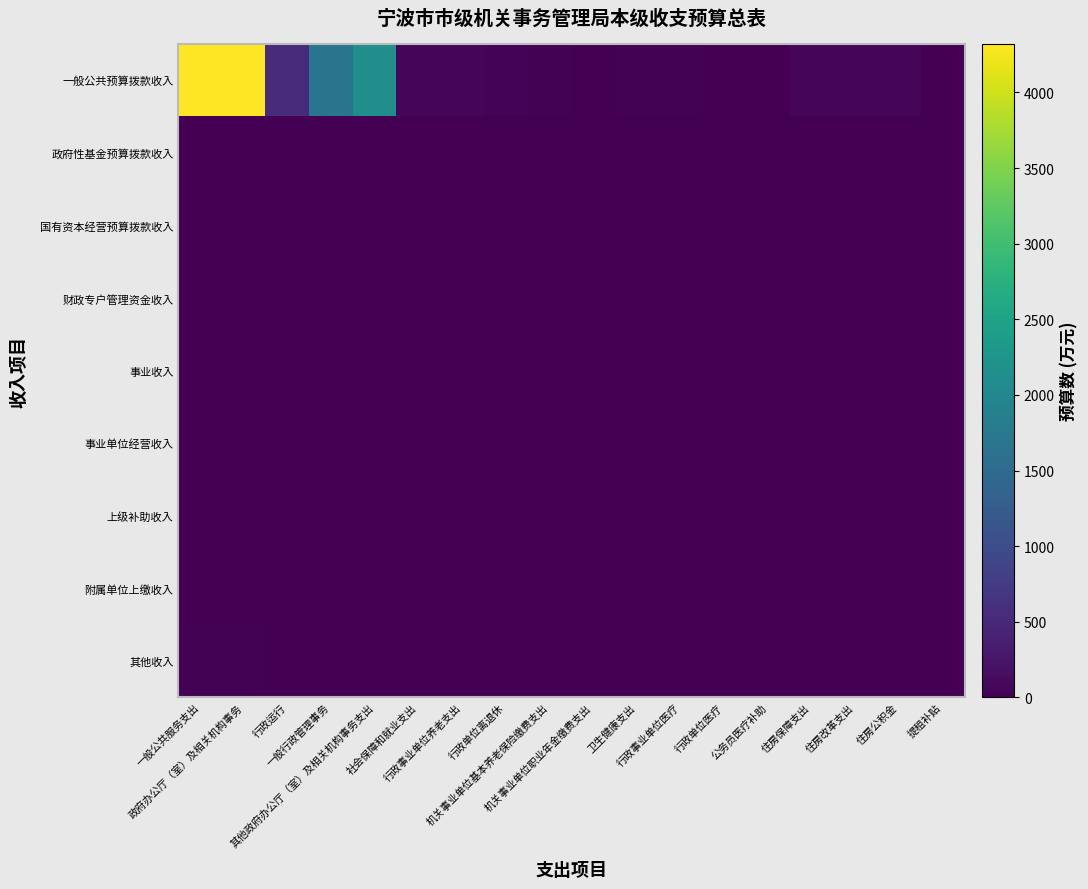

What is the total value across all series at 机关事业单位基本养老保险缴费支出?

30.2